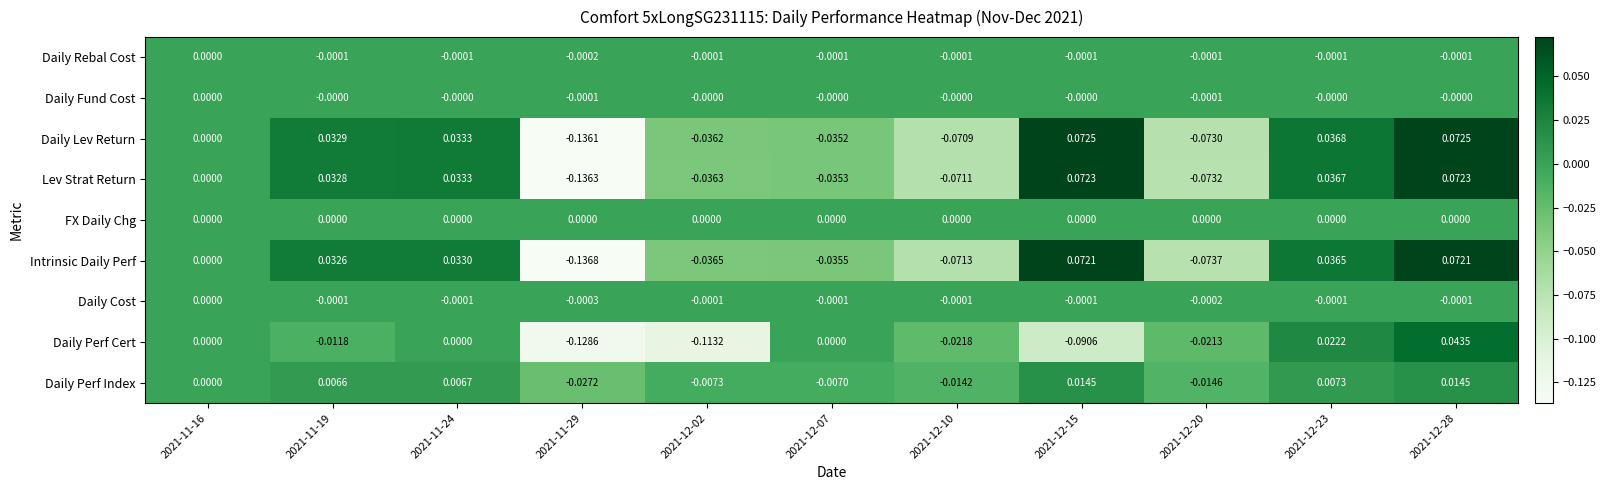

How many categories are shown in the chart?

11